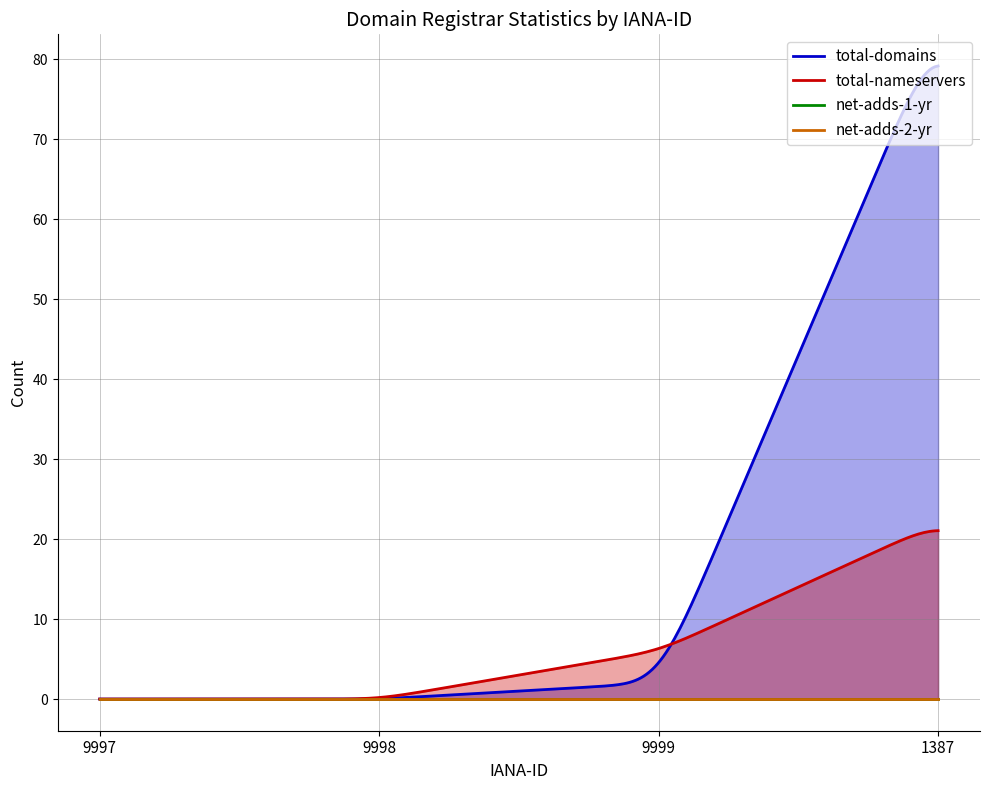

Where is net-adds-2-yr nearest to the value 0?

9997